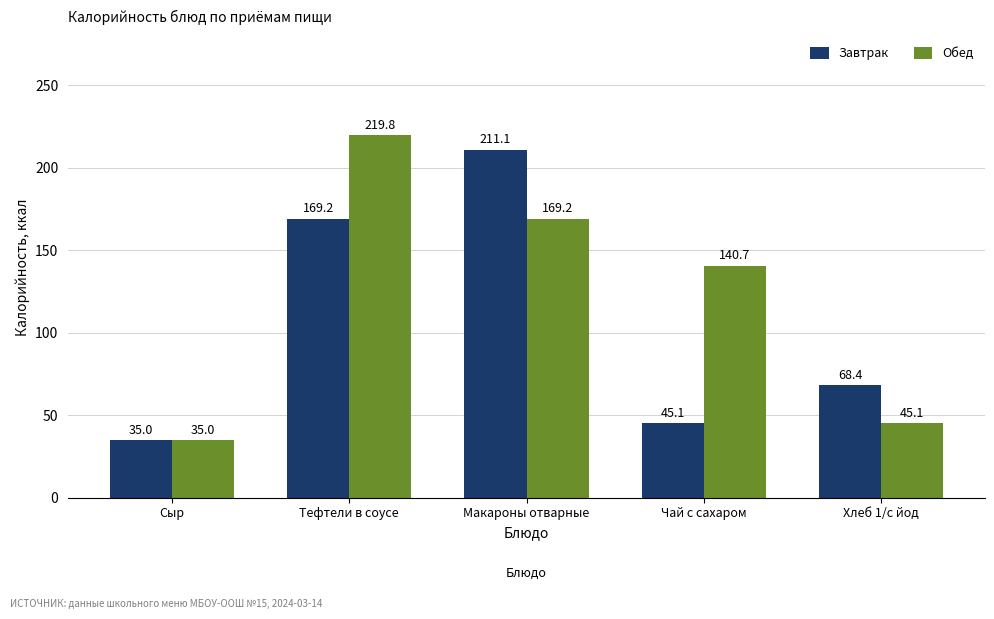

List the series in order of their overall mean, lowest first.

Завтрак, Обед